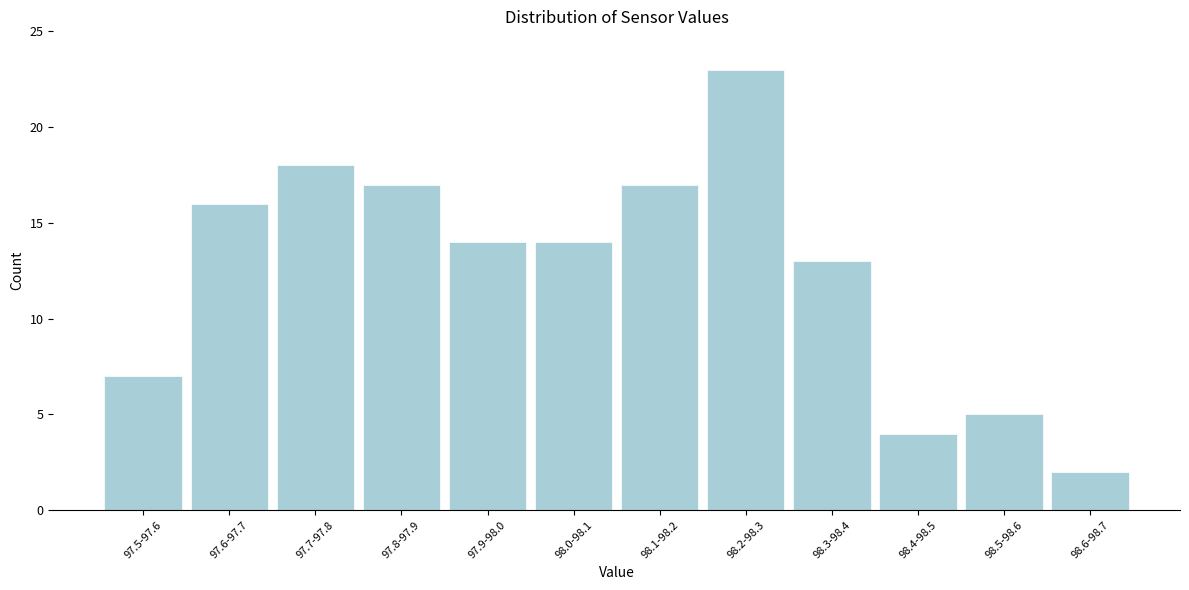

Reading left to right, transcribe all the data shown in this chart.

97.5-97.6=7	97.6-97.7=16	97.7-97.8=18	97.8-97.9=17	97.9-98.0=14	98.0-98.1=14	98.1-98.2=17	98.2-98.3=23	98.3-98.4=13	98.4-98.5=4	98.5-98.6=5	98.6-98.7=2